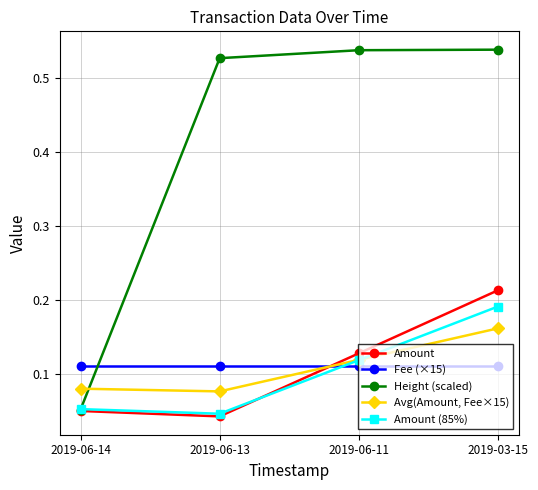

What is the total value across all series at 2019-06-13?

0.8